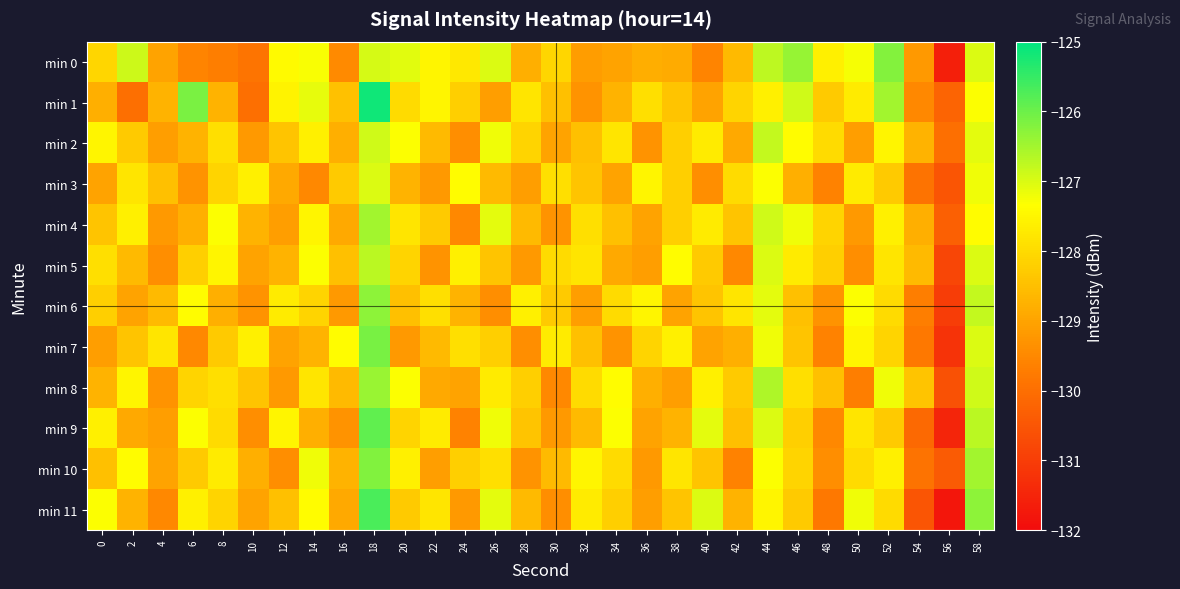

Reading right to left, extract all data points from this chart.

min 0: 58=-127.0	56=-131.6	54=-129.2	52=-126.2	50=-127.2	48=-127.6	46=-126.4	44=-126.7	42=-128.6	40=-129.6	38=-128.9	36=-128.8	34=-129.0	32=-129.1	30=-128.1	28=-128.8	26=-127.0	24=-127.7	22=-127.5	20=-127.1	18=-126.9	16=-129.5	14=-127.3	12=-127.4	10=-129.9	8=-129.7	6=-129.6	4=-129.0	2=-126.9	0=-128.1
min 1: 58=-127.3	56=-130.2	54=-129.5	52=-126.5	50=-127.7	48=-128.3	46=-126.9	44=-127.6	42=-128.1	40=-129.0	38=-128.4	36=-127.9	34=-128.7	32=-129.3	30=-128.5	28=-127.8	26=-129.1	24=-128.2	22=-127.5	20=-128.0	18=-125.1	16=-128.5	14=-127.1	12=-127.6	10=-130.0	8=-128.7	6=-126.1	4=-128.7	2=-130.0	0=-128.8
min 2: 58=-127.1	56=-130.0	54=-128.7	52=-127.5	50=-129.1	48=-128.0	46=-127.4	44=-126.8	42=-128.9	40=-127.7	38=-128.2	36=-129.3	34=-127.8	32=-128.5	30=-129.0	28=-128.1	26=-127.2	24=-129.4	22=-128.6	20=-127.3	18=-126.9	16=-128.8	14=-127.6	12=-128.4	10=-129.2	8=-127.9	6=-128.7	4=-129.1	2=-128.3	0=-127.5
min 3: 58=-127.2	56=-130.5	54=-129.9	52=-128.3	50=-127.7	48=-129.6	46=-128.8	44=-127.3	42=-128.0	40=-129.4	38=-128.2	36=-127.5	34=-129.0	32=-128.4	30=-127.9	28=-129.1	26=-128.6	24=-127.4	22=-129.2	20=-128.7	18=-127.0	16=-128.3	14=-129.5	12=-128.9	10=-127.6	8=-128.1	6=-129.3	4=-128.5	2=-127.8	0=-129.0
min 4: 58=-127.4	56=-130.3	54=-128.8	52=-127.6	50=-129.2	48=-128.1	46=-127.2	44=-126.9	42=-128.4	40=-127.7	38=-128.2	36=-129.0	34=-128.5	32=-127.9	30=-129.3	28=-128.6	26=-127.1	24=-129.5	22=-128.3	20=-127.8	18=-126.5	16=-128.9	14=-127.5	12=-129.1	10=-128.7	8=-127.3	6=-128.8	4=-129.2	2=-127.6	0=-128.4
min 5: 58=-127.0	56=-130.8	54=-128.6	52=-127.8	50=-129.4	48=-128.2	46=-127.7	44=-127.0	42=-129.5	40=-128.3	38=-127.4	36=-129.1	34=-128.9	32=-127.8	30=-128.0	28=-129.2	26=-128.4	24=-127.6	22=-129.3	20=-128.1	18=-126.7	16=-128.5	14=-127.3	12=-128.7	10=-129.0	8=-127.5	6=-128.2	4=-129.4	2=-128.6	0=-127.9
min 6: 58=-126.8	56=-131.0	54=-129.7	52=-128.0	50=-127.3	48=-129.3	46=-128.5	44=-127.1	42=-127.8	40=-128.4	38=-129.0	36=-127.5	34=-128.0	32=-129.1	30=-128.3	28=-127.6	26=-129.4	24=-128.7	22=-127.9	20=-128.5	18=-126.3	16=-129.2	14=-128.1	12=-127.7	10=-129.3	8=-128.8	6=-127.4	4=-128.6	2=-129.0	0=-128.2
min 7: 58=-127.0	56=-131.2	54=-129.8	52=-128.1	50=-127.5	48=-129.6	46=-128.4	44=-127.2	42=-128.8	40=-129.0	38=-127.6	36=-128.1	34=-129.3	32=-128.5	30=-127.7	28=-129.4	26=-128.2	24=-127.9	22=-128.6	20=-129.2	18=-126.1	16=-127.4	14=-128.7	12=-129.0	10=-127.6	8=-128.3	6=-129.5	4=-127.8	2=-128.4	0=-129.1
min 8: 58=-126.9	56=-130.6	54=-128.4	52=-127.2	50=-129.7	48=-128.5	46=-127.9	44=-126.6	42=-128.3	40=-127.6	38=-129.1	36=-128.8	34=-127.4	32=-128.0	30=-129.5	28=-128.2	26=-127.7	24=-129.0	22=-128.9	20=-127.3	18=-126.4	16=-128.6	14=-127.8	12=-129.2	10=-128.4	8=-127.9	6=-128.1	4=-129.3	2=-127.5	0=-128.7
min 9: 58=-126.7	56=-131.5	54=-130.1	52=-128.3	50=-127.8	48=-129.5	46=-128.2	44=-127.0	42=-128.5	40=-127.1	38=-128.7	36=-129.0	34=-127.3	32=-128.6	30=-129.2	28=-128.4	26=-127.2	24=-129.6	22=-127.7	20=-128.1	18=-125.9	16=-129.3	14=-128.8	12=-127.5	10=-129.4	8=-128.0	6=-127.3	4=-129.1	2=-128.9	0=-127.6
min 10: 58=-126.5	56=-130.4	54=-129.9	52=-127.6	50=-128.0	48=-129.4	46=-128.1	44=-127.3	42=-129.6	40=-128.4	38=-127.8	36=-129.2	34=-128.0	32=-127.5	30=-128.6	28=-129.3	26=-127.9	24=-128.2	22=-129.1	20=-127.6	18=-126.2	16=-128.7	14=-127.2	12=-129.4	10=-128.8	8=-127.7	6=-128.3	4=-129.0	2=-127.4	0=-128.5
min 11: 58=-126.3	56=-131.8	54=-130.5	52=-128.0	50=-127.2	48=-129.8	46=-128.3	44=-127.5	42=-128.7	40=-127.0	38=-128.4	36=-129.1	34=-128.2	32=-127.7	30=-129.4	28=-128.6	26=-127.1	24=-129.2	22=-127.8	20=-128.3	18=-125.7	16=-128.9	14=-127.4	12=-128.5	10=-129.0	8=-128.1	6=-127.6	4=-129.5	2=-128.7	0=-127.3